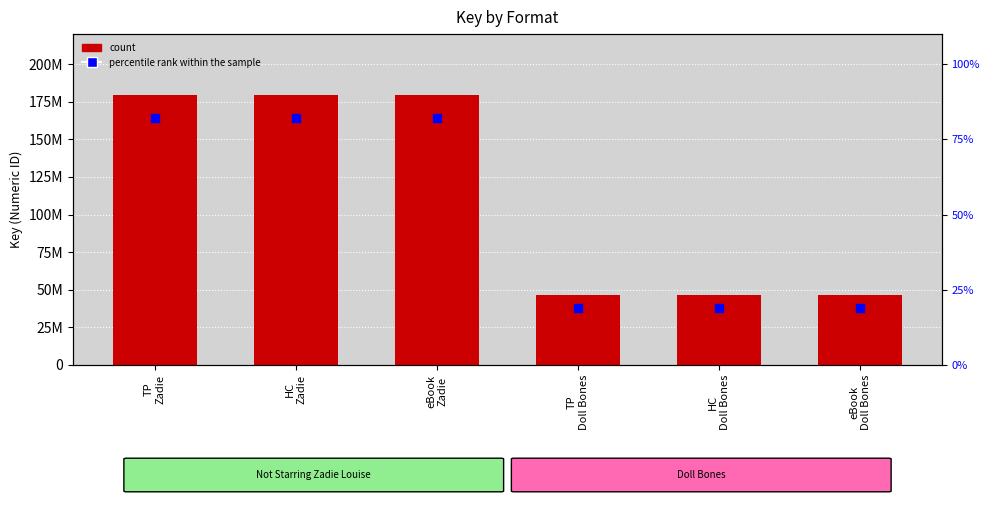

Which series reaches the minimum Y coordinate?

percentile rank within the sample